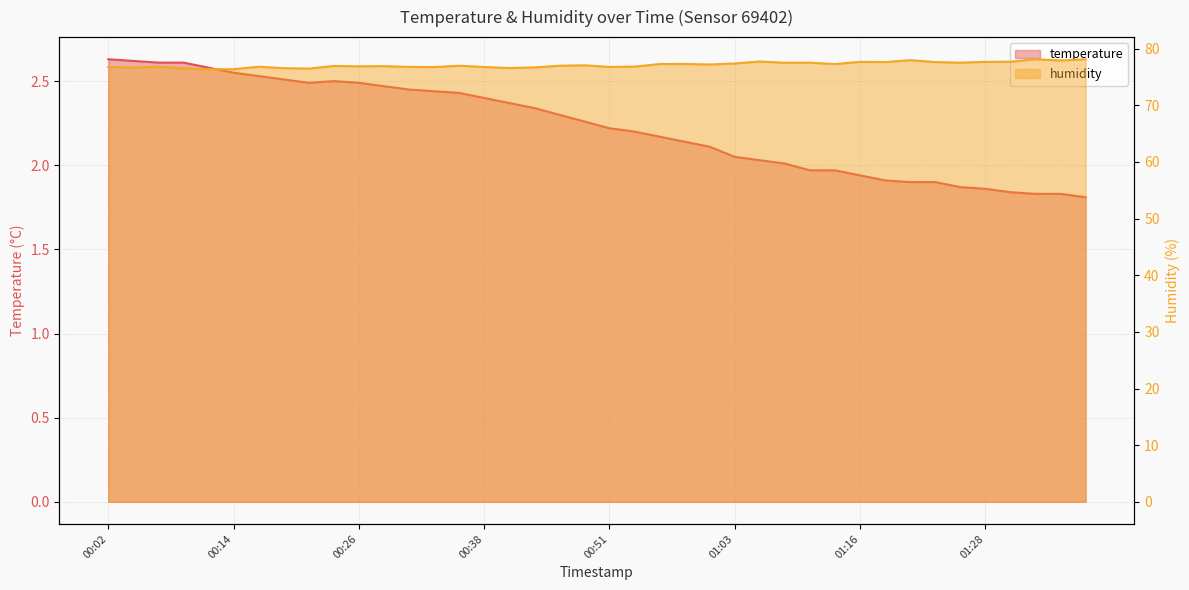

Which has a higher value, 01:18 or 00:24?

00:24